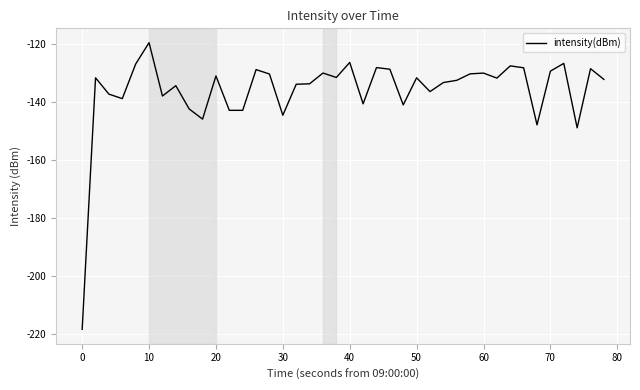

What is the smallest value displayed?

-218.4